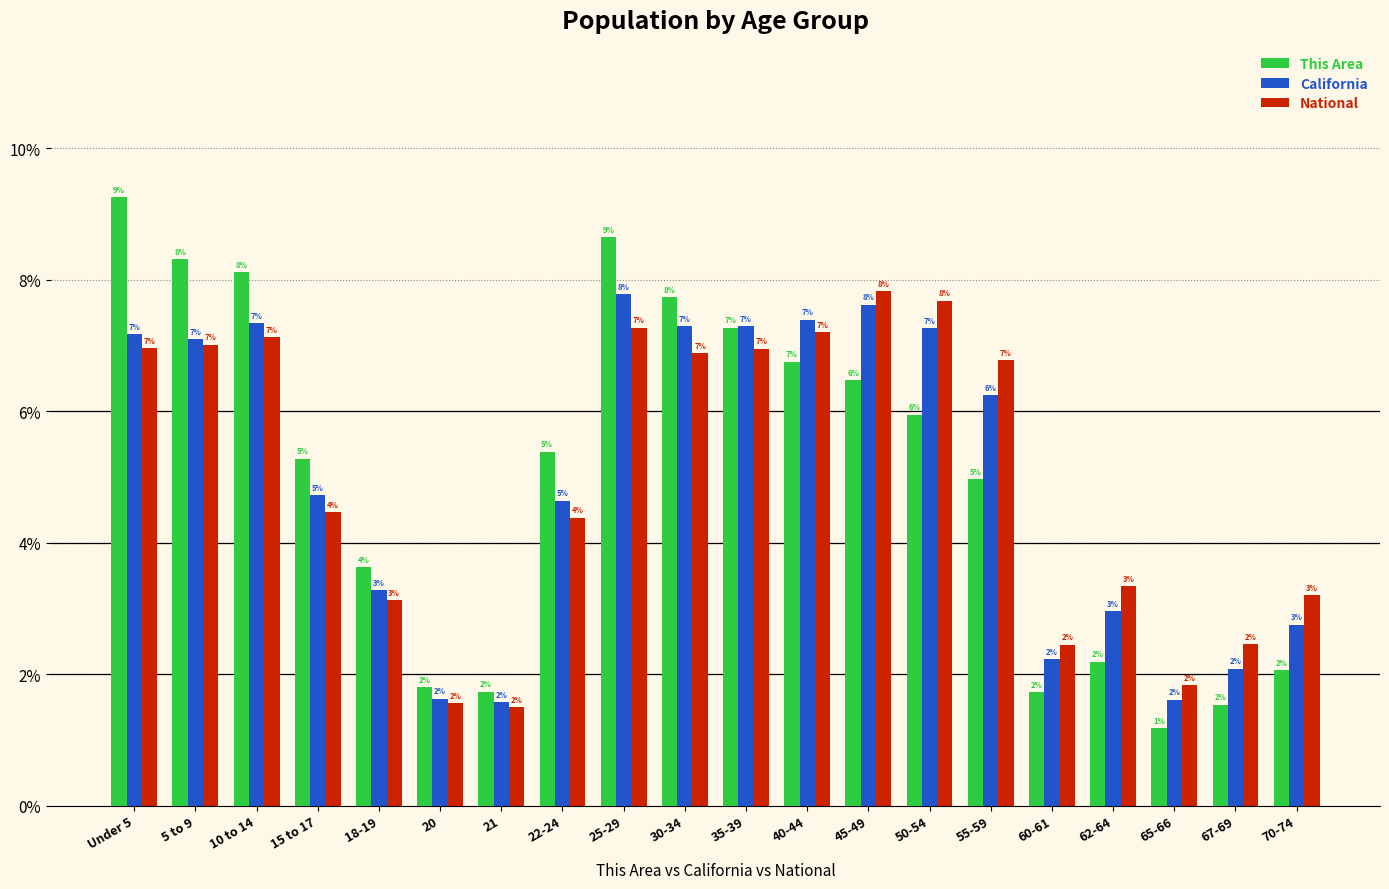

Between 10 to 14 and 70-74, which series saw the biggest shift?

This Area